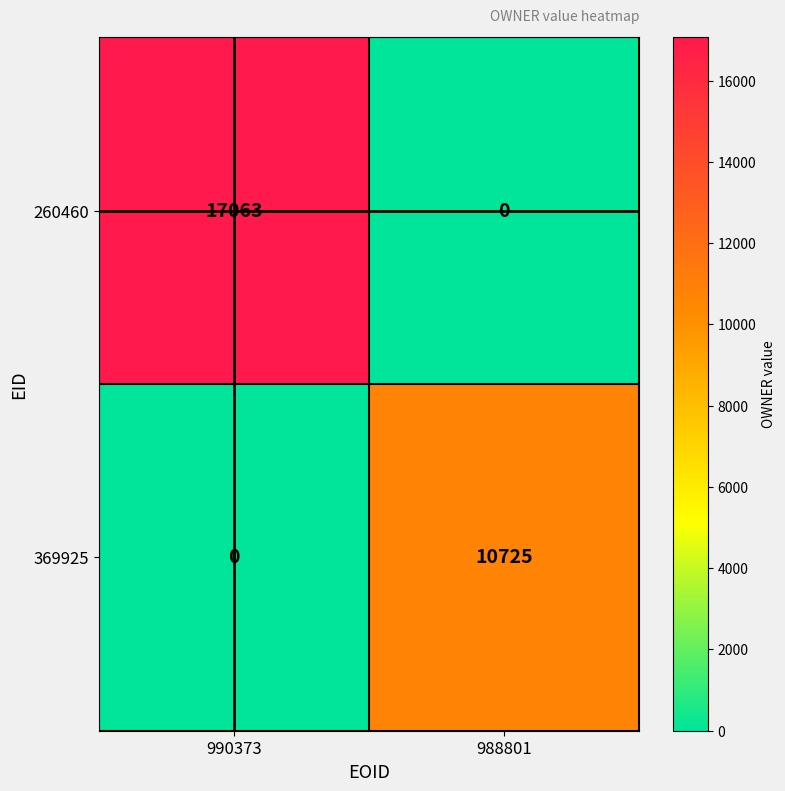

Reading right to left, transcribe all the data shown in this chart.

260460: 988801=0	990373=17063
369925: 988801=10725	990373=0